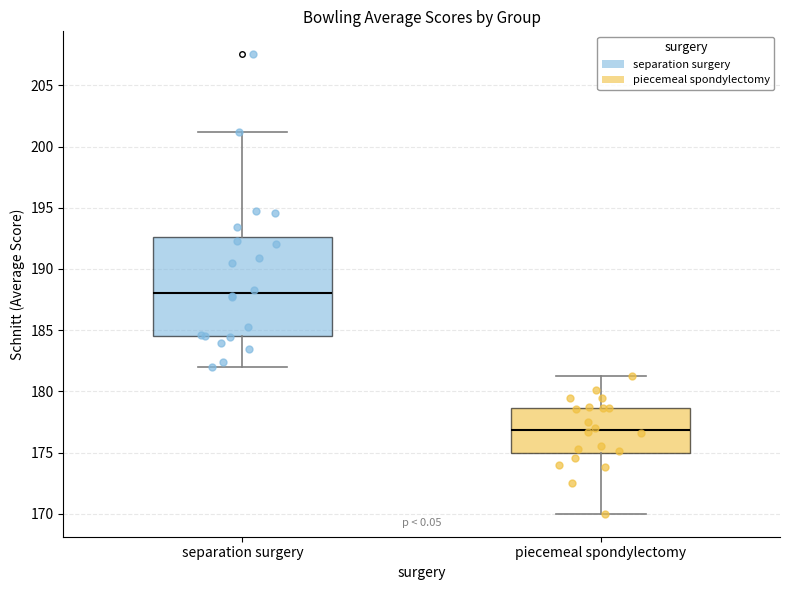

Which box has the highest median line?

separation surgery